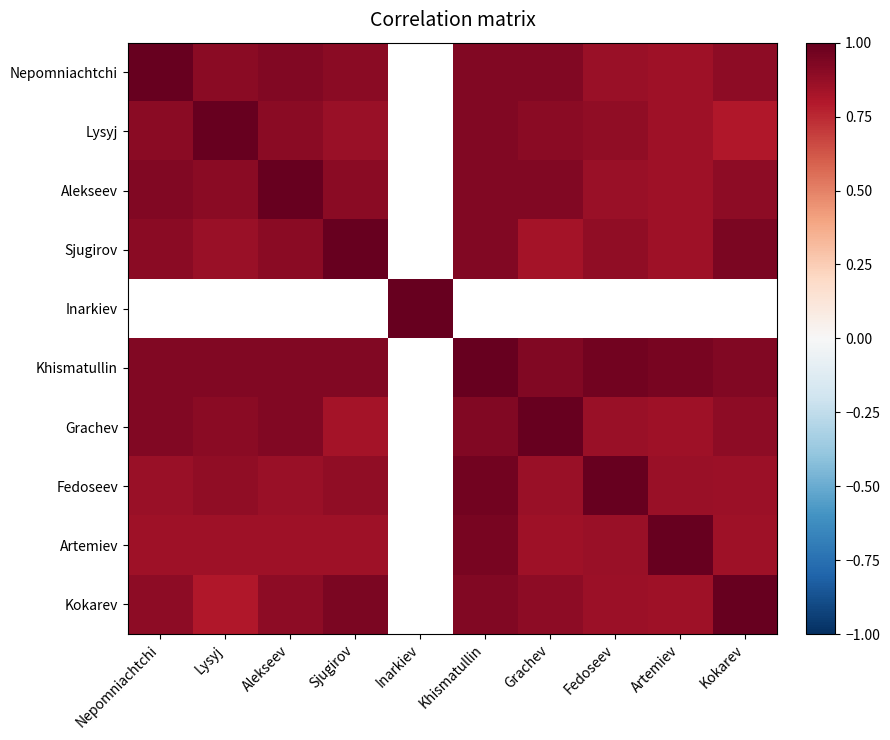

What is the minimum value for Nepomniachtchi?

0.8